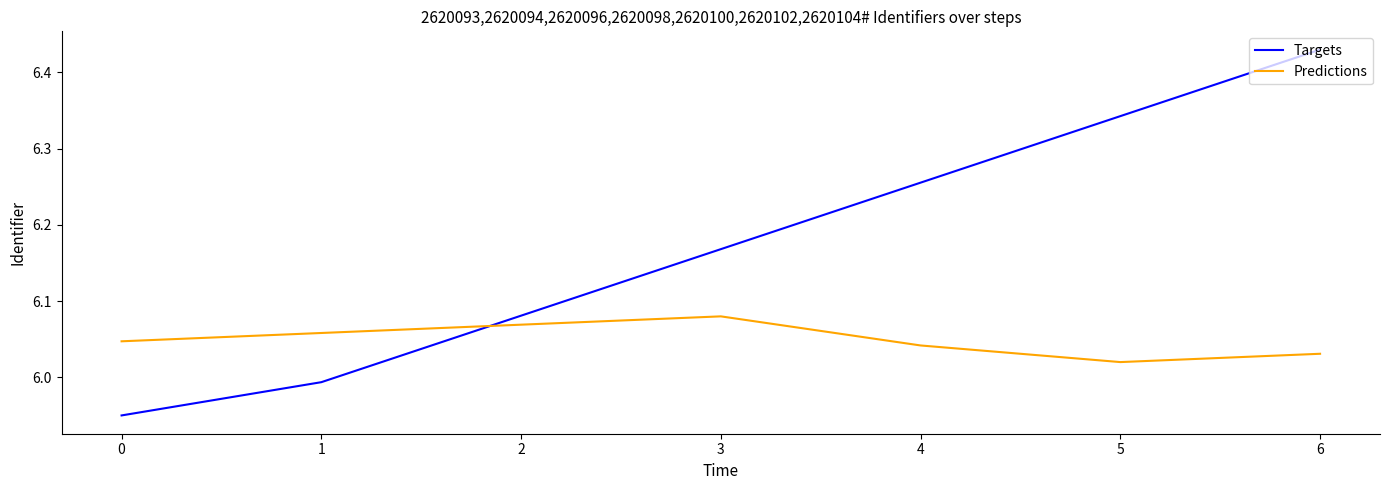

At which label does Targets first exceed 6?

2